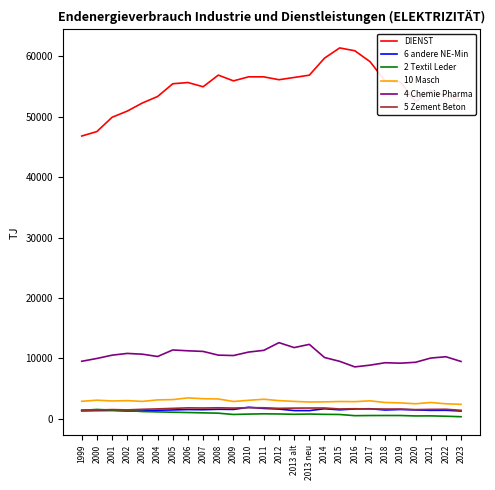

True or false: DIENST and 10 Masch intersect in this chart.

False